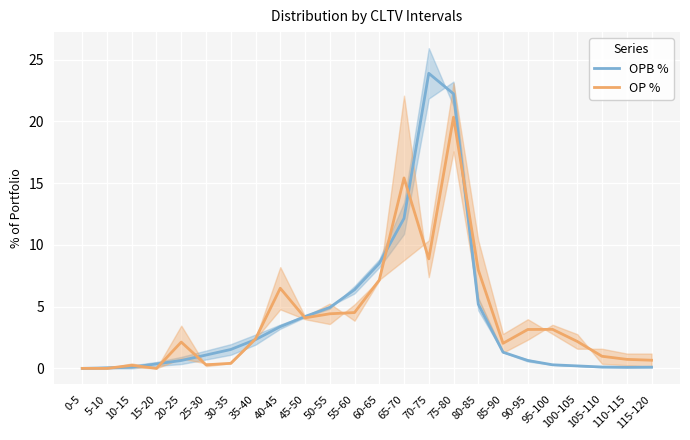

Rank the series at 55-60 from lowest to highest value.

OP %, OPB %